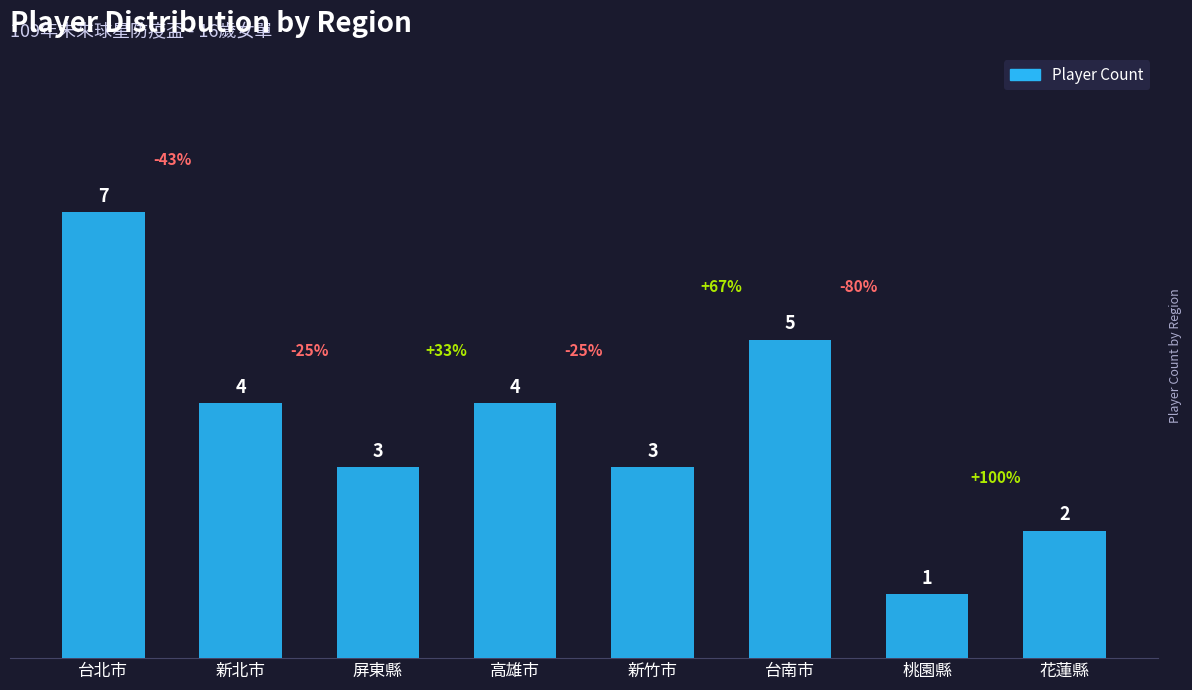

Is it true that the value at 花蓮縣 is 2?

True